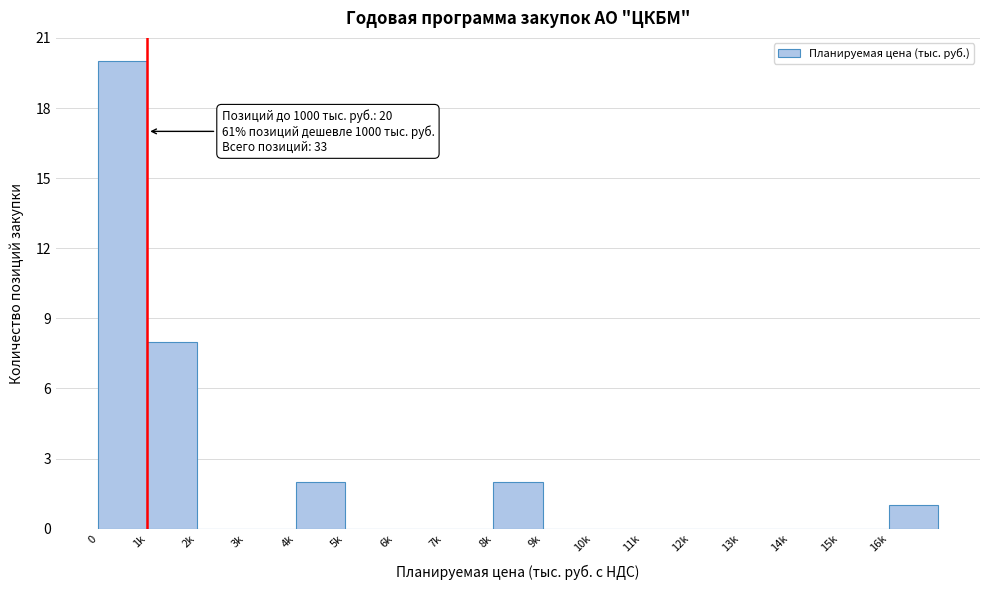

Reading left to right, what are all the values shown in this chart?

0=20	1k=8	2k=0	3k=0	4k=2	5k=0	6k=0	7k=0	8k=2	9k=0	10k=0	11k=0	12k=0	13k=0	14k=0	15k=0	16k=1